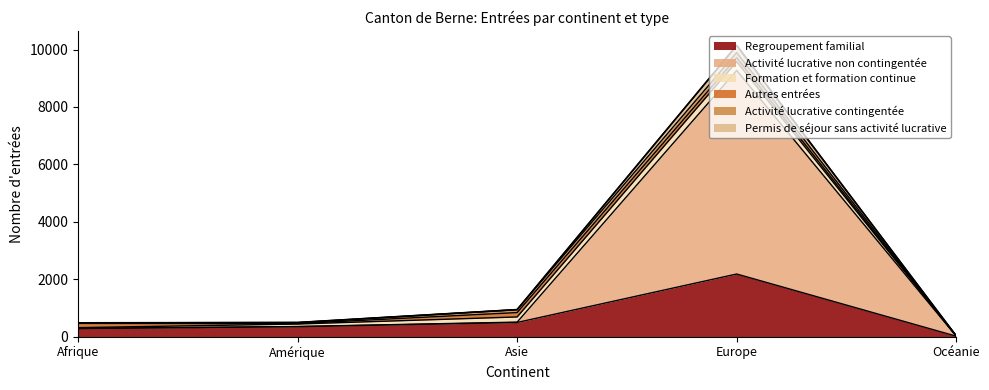

What is the smallest value displayed?

20